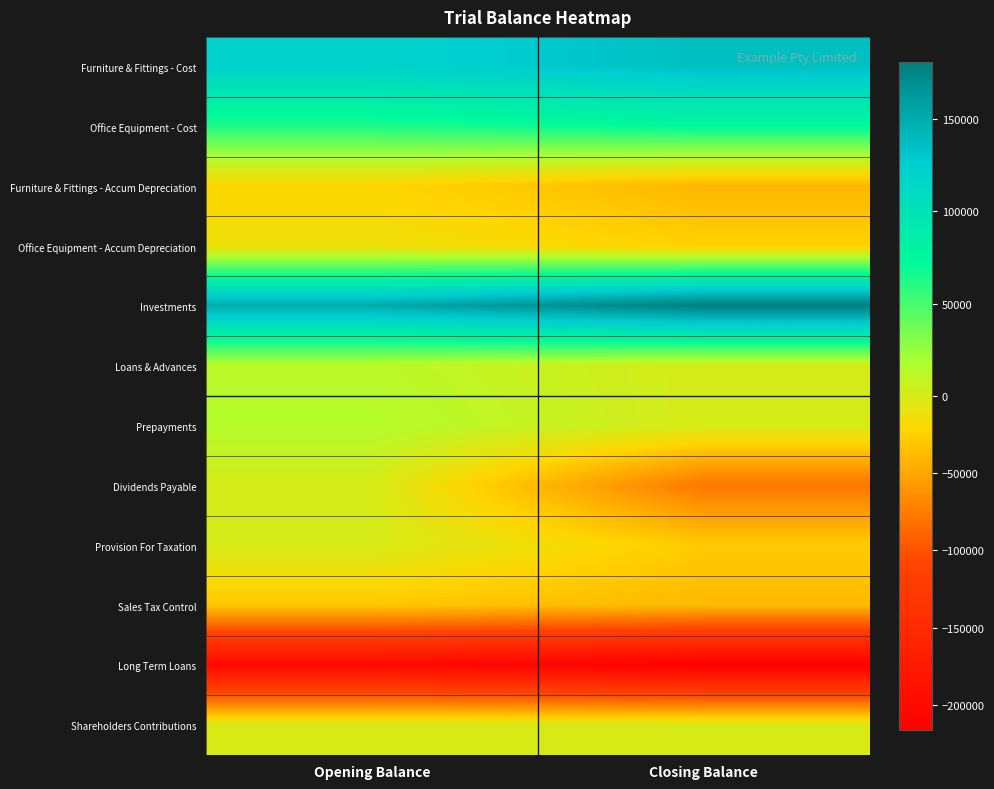

Reading left to right, extract all data points from this chart.

Furniture & Fittings - Cost: Opening Balance=120500.0	Closing Balance=136652.3
Office Equipment - Cost: Opening Balance=63250.0	Closing Balance=73913.6
Furniture & Fittings - Accum Depreciation: Opening Balance=-22000.0	Closing Balance=-40232.0
Office Equipment - Accum Depreciation: Opening Balance=-12500.0	Closing Balance=-24690.0
Investments: Opening Balance=150000.0	Closing Balance=180750.0
Loans & Advances: Opening Balance=12000.0	Closing Balance=0.0
Prepayments: Opening Balance=15000.0	Closing Balance=0.0
Dividends Payable: Opening Balance=0.0	Closing Balance=-78500.0
Provision For Taxation: Opening Balance=0.0	Closing Balance=-28581.0
Sales Tax Control: Opening Balance=-30240.0	Closing Balance=-38685.9
Long Term Loans: Opening Balance=-200000.0	Closing Balance=-216249.6
Shareholders Contributions: Opening Balance=-100.0	Closing Balance=-100.0